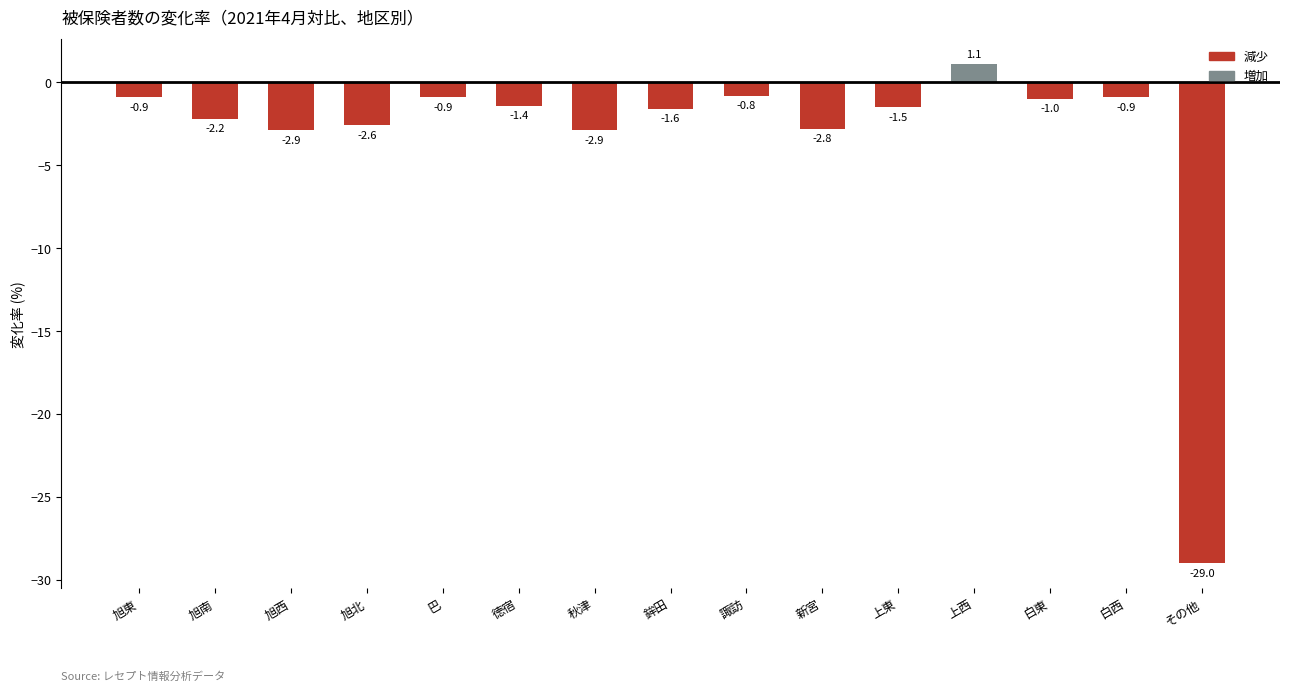

What is the change in value from 上東 to 白東?

+0.5